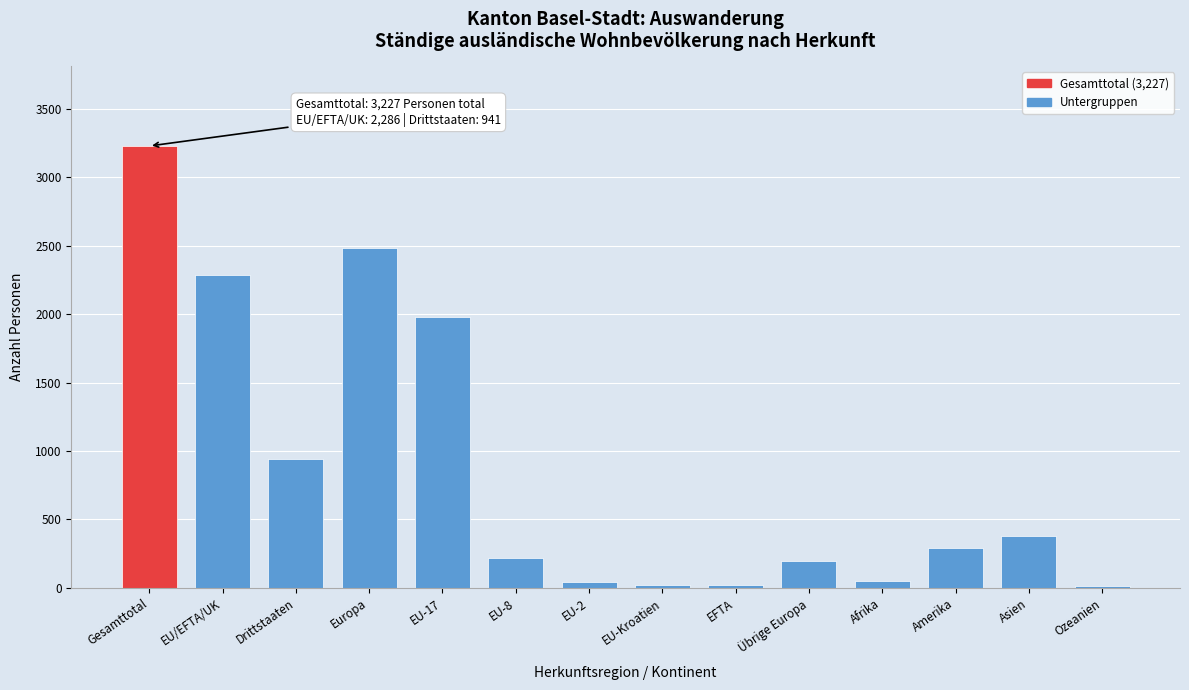

Which label corresponds to the largest value in the chart?

Gesamttotal